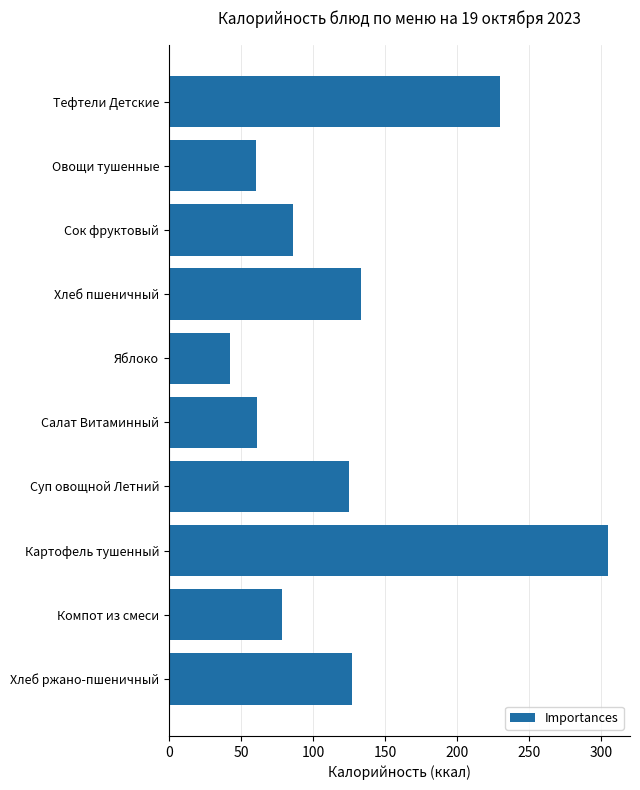

What is the maximum value shown in the chart?

304.6